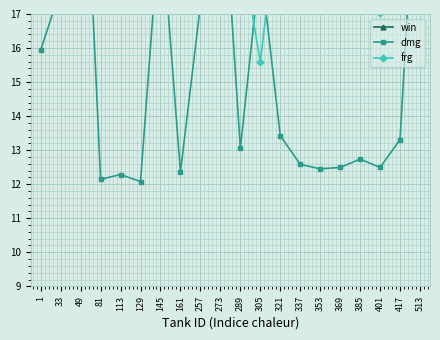

What is the value of the win point at the 8th from the left?

24.9